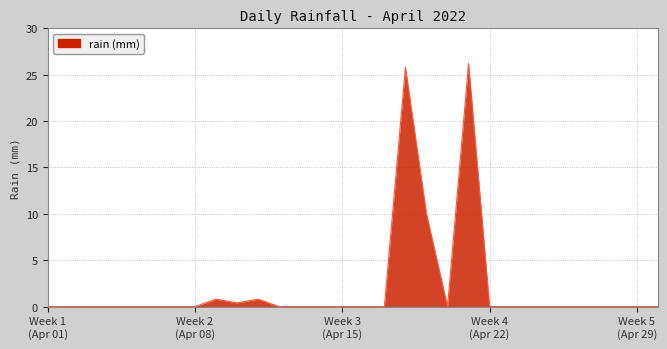

Count the number of data series in this chart.

1